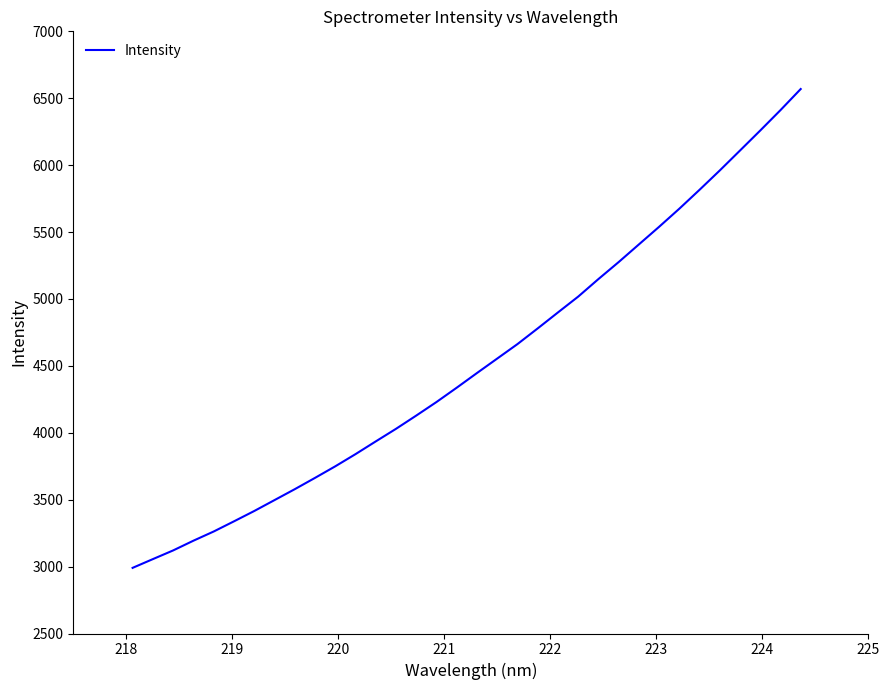

What is the difference between the maximum and minimum values?

3578.3